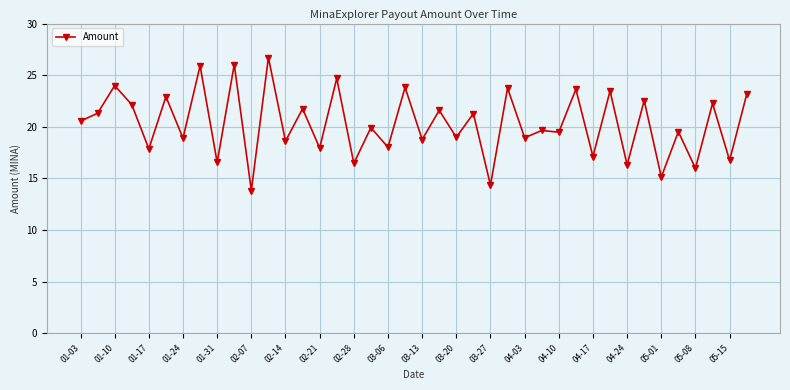

Does the chart have visible grid lines?

Yes